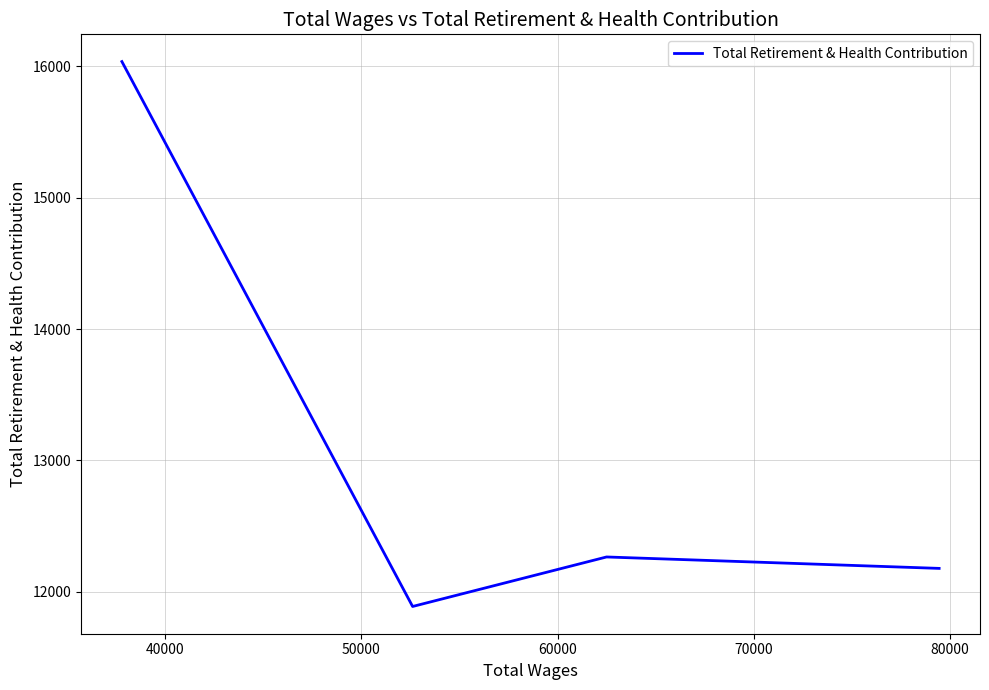

Is this an area chart (filled region under the line)?

No